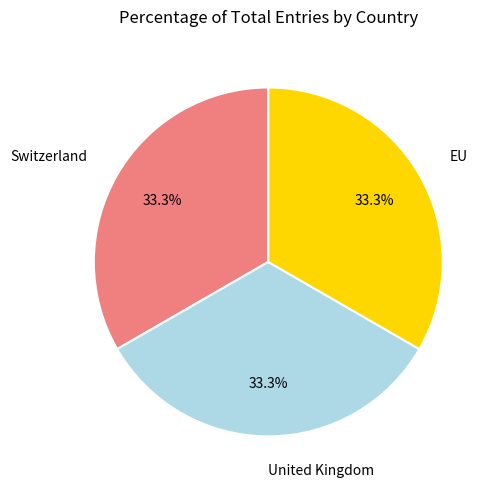

Is there a majority slice in this chart?

No